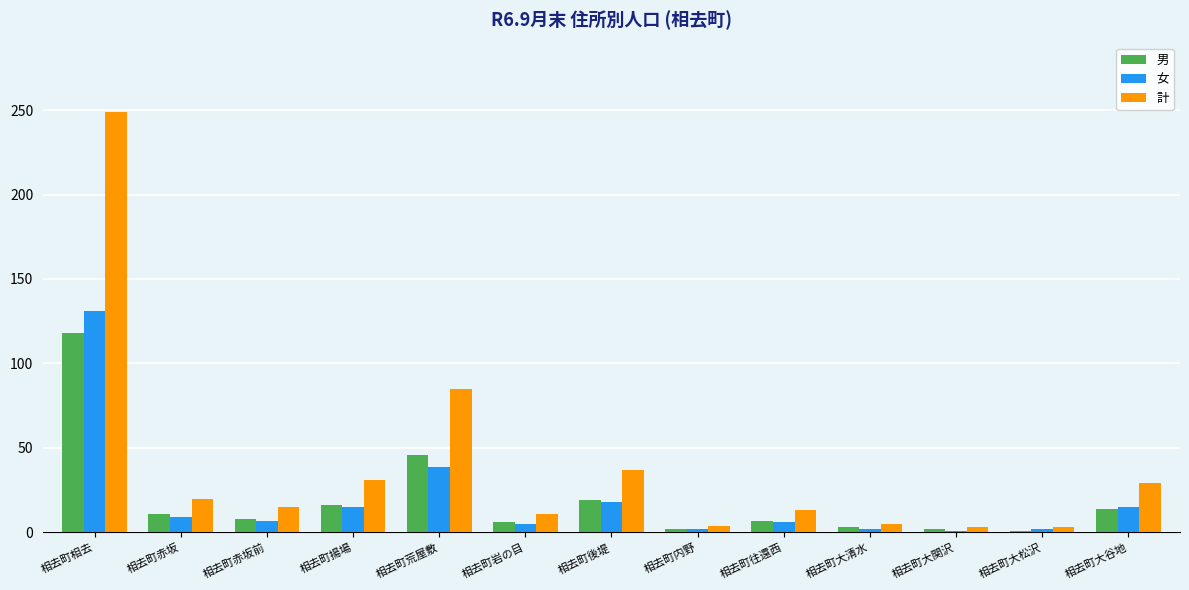

What is the sum of all 男 values?

253